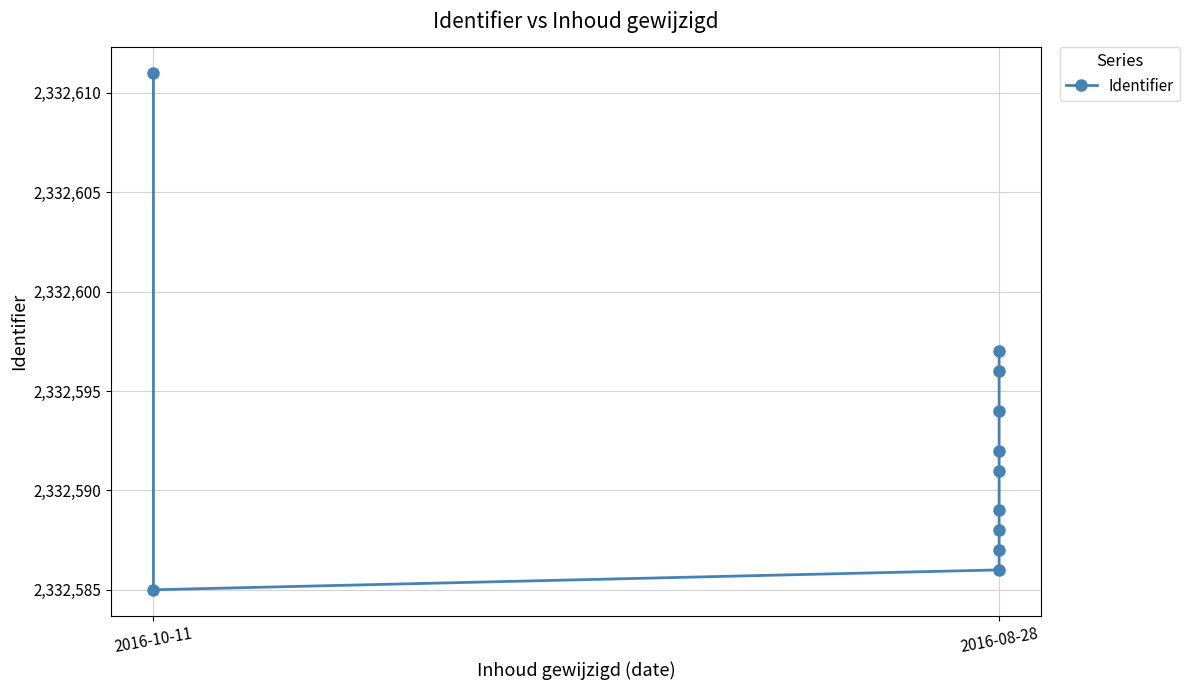

True or false: the data has more than 1 interior local peaks.

False